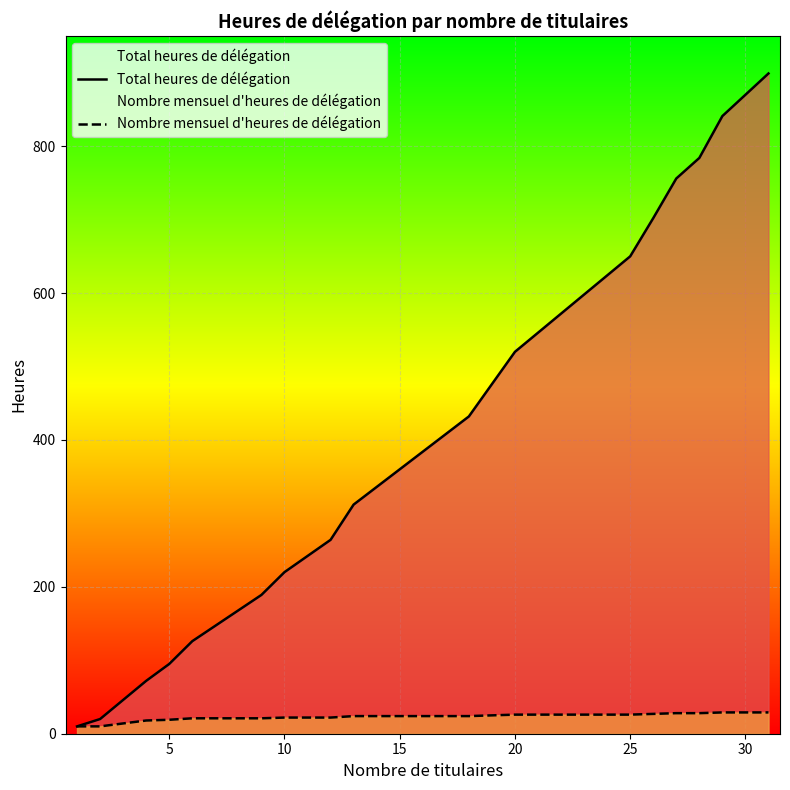

What is the difference between the maximum and minimum values in the Total heures de délégation series?

889